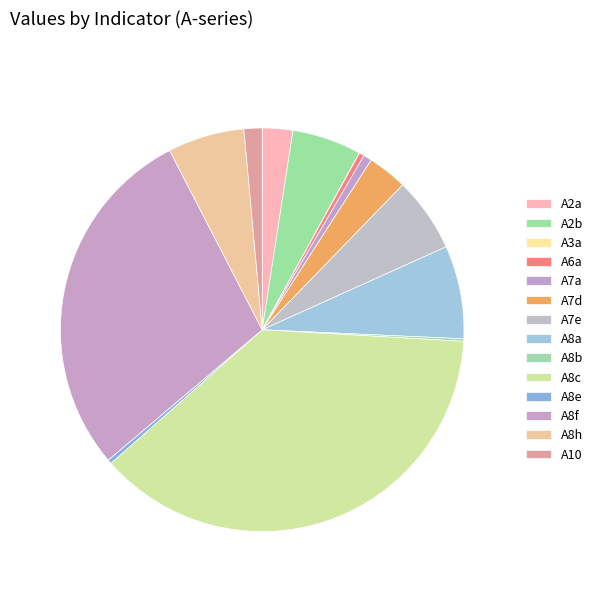

Is it true that A7d is 15% of the pie?

False